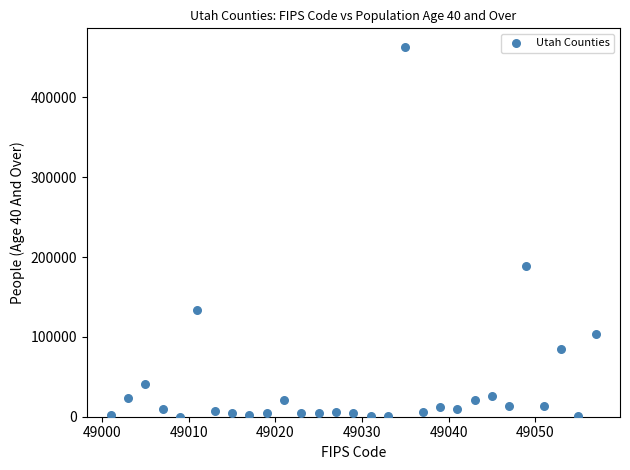

What Y value in the scatter plot is closest to 231822?

189307